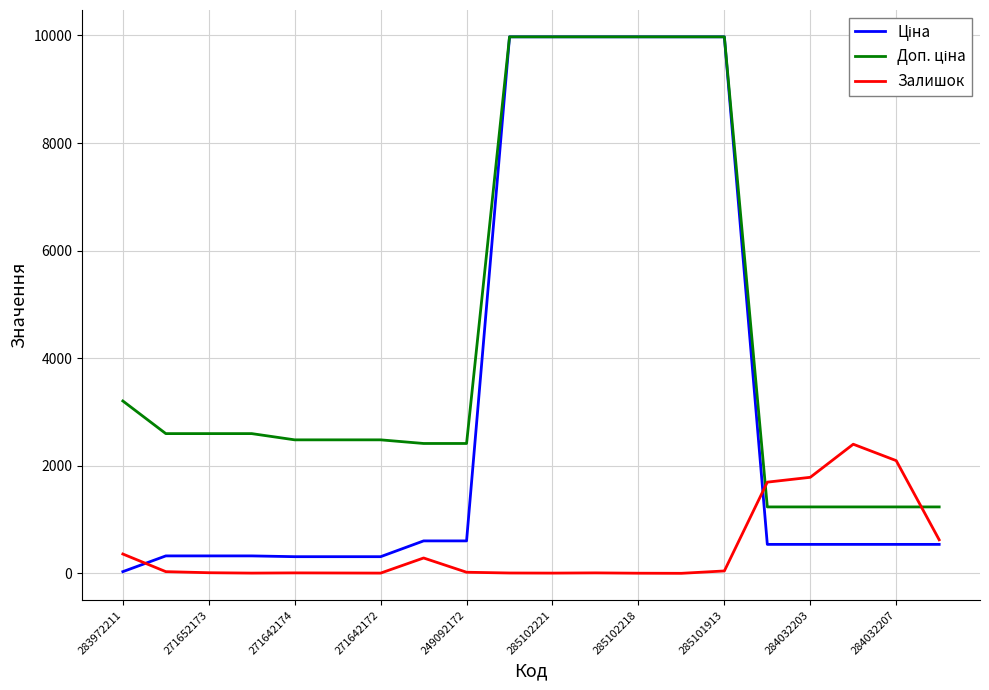

What is the maximum value shown in the chart?

9975.0